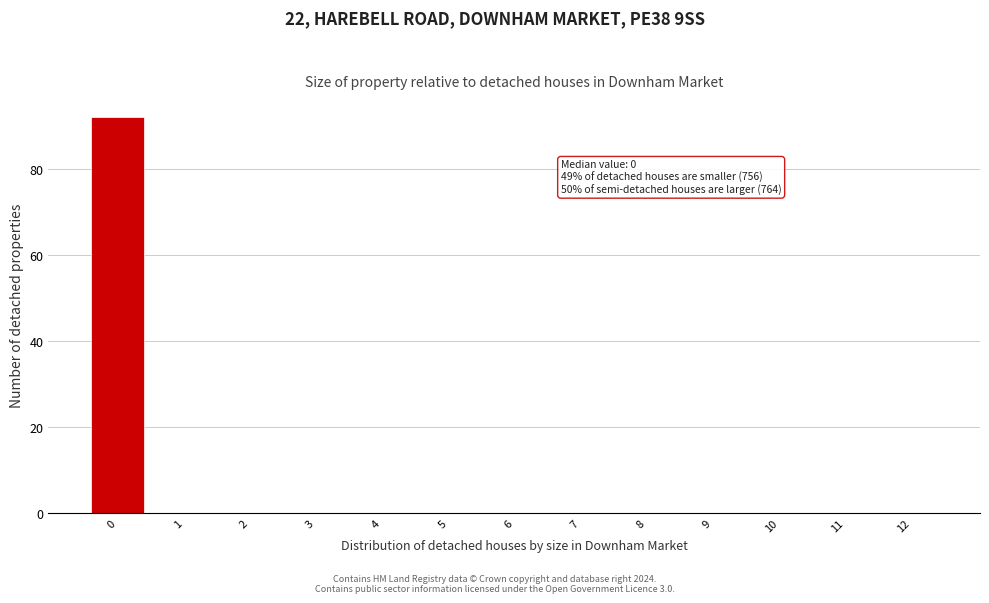

Reading right to left, list all the values displayed in this chart.

12=0	11=0	10=0	9=0	8=0	7=0	6=0	5=0	4=0	3=0	2=0	1=0	0=92